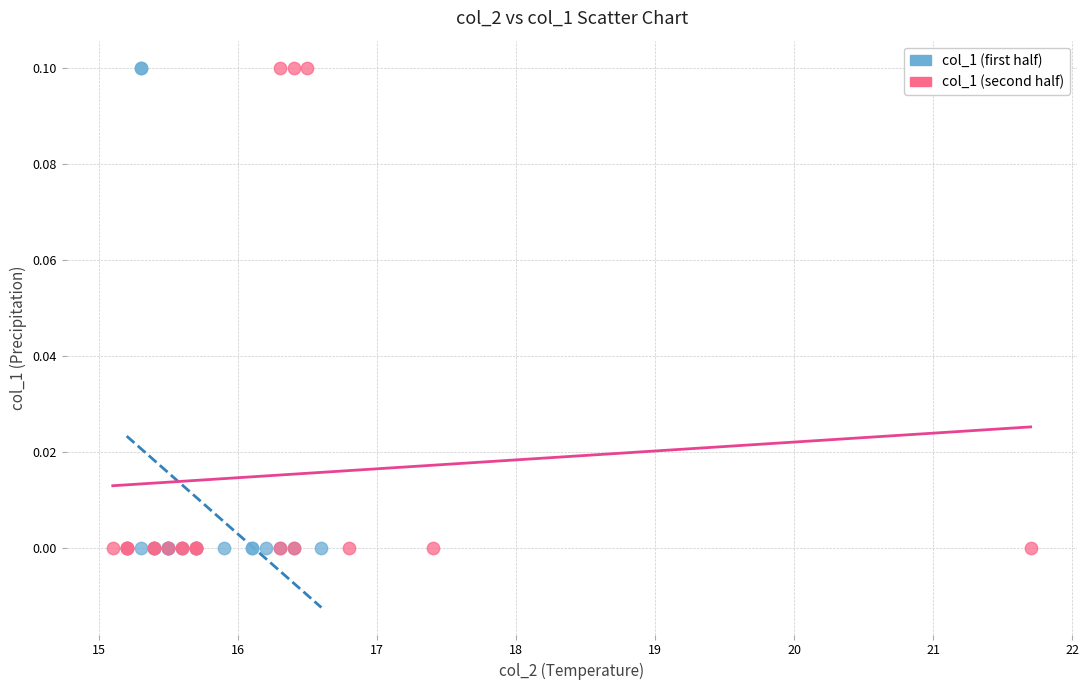

What are all the series names shown in the legend?

col_1 (first half), col_1 (second half)